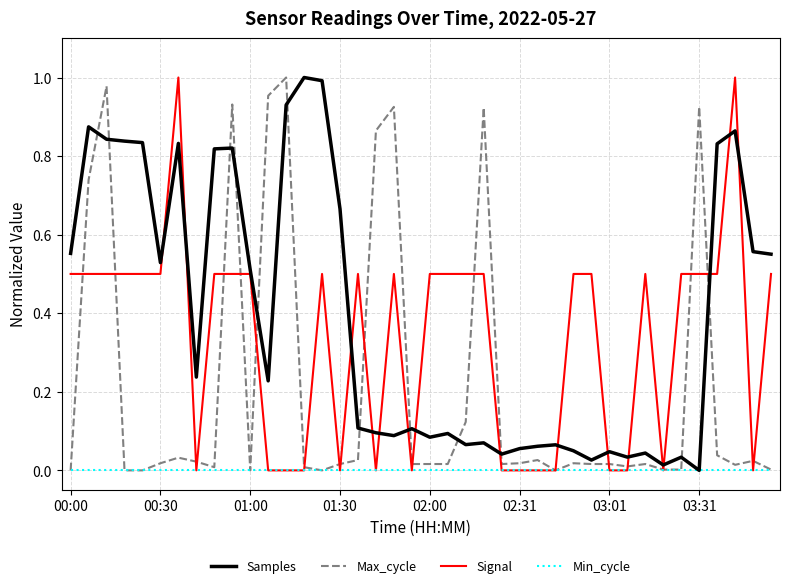

Which series has the largest total across all categories?

Samples